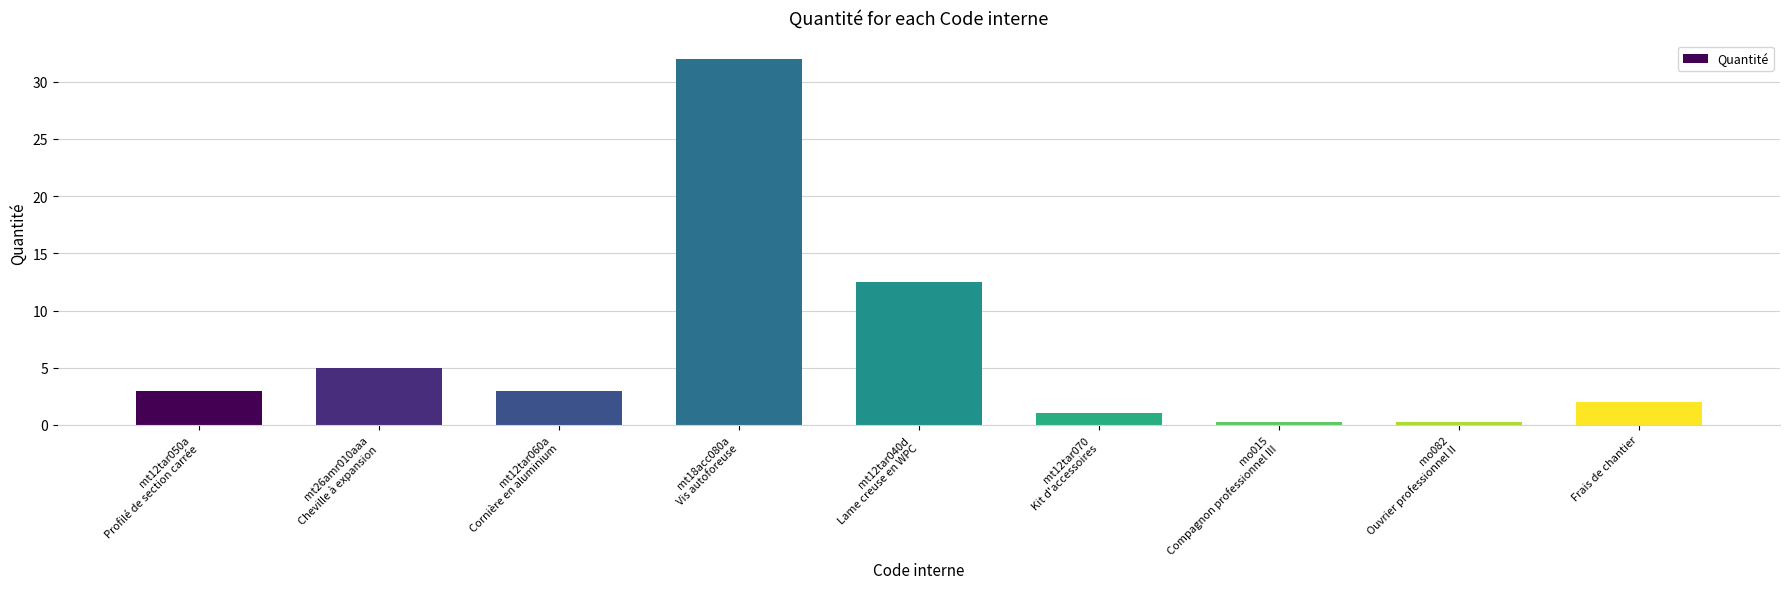

What is the label of the 9th bar from the left?

Frais de chantier